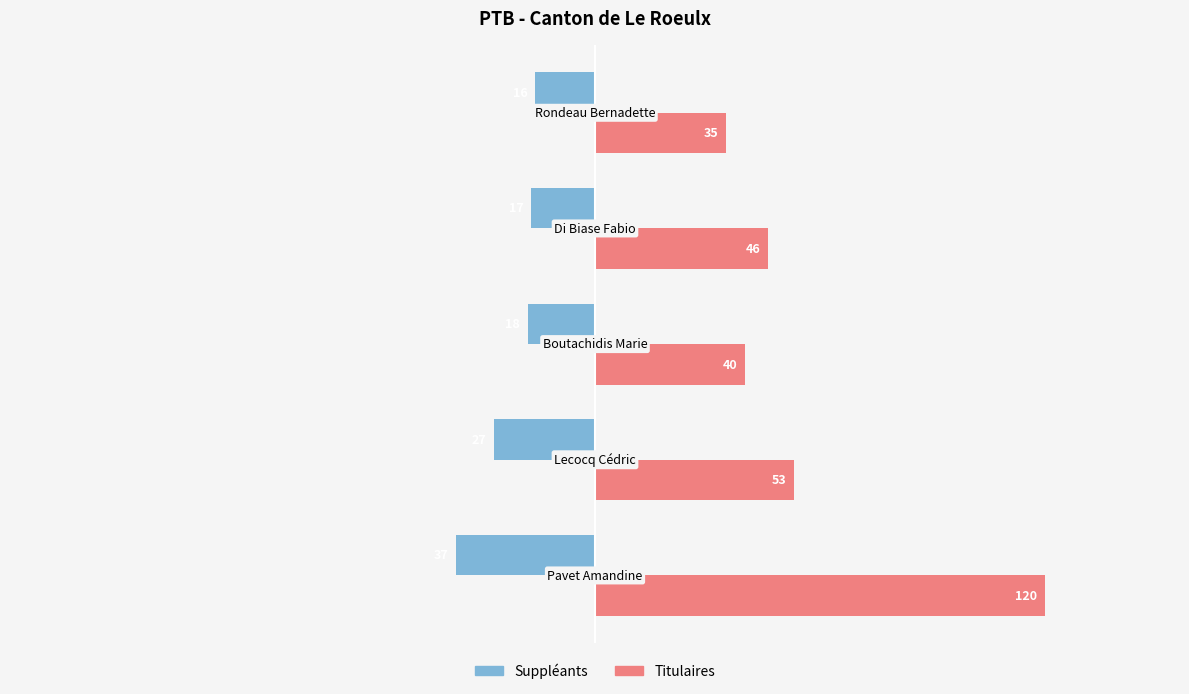

What is the smallest value displayed?

-37